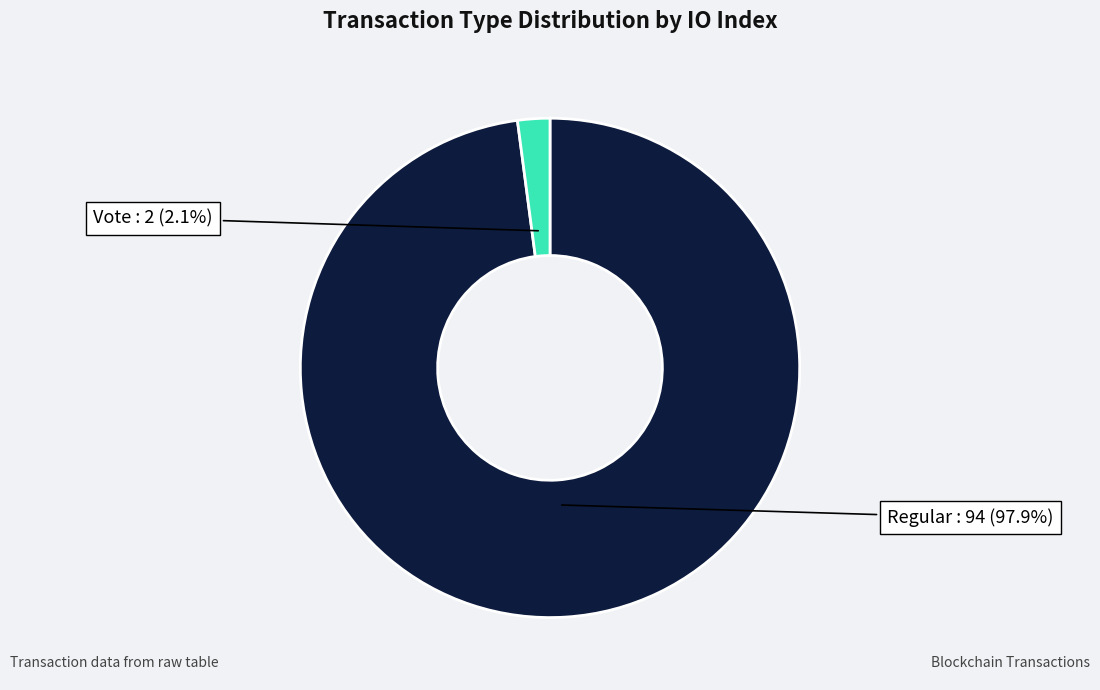

Is there a majority slice in this chart?

Yes